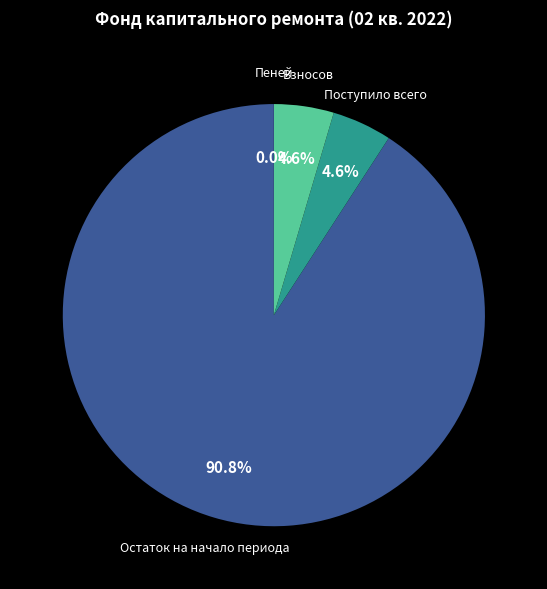

Is there any slice that represents more than half of the pie?

Yes